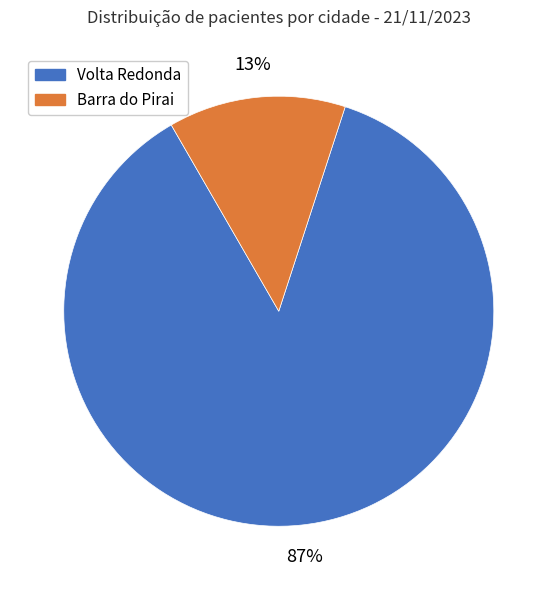

To the nearest percent, what portion does Volta Redonda represent?

87%